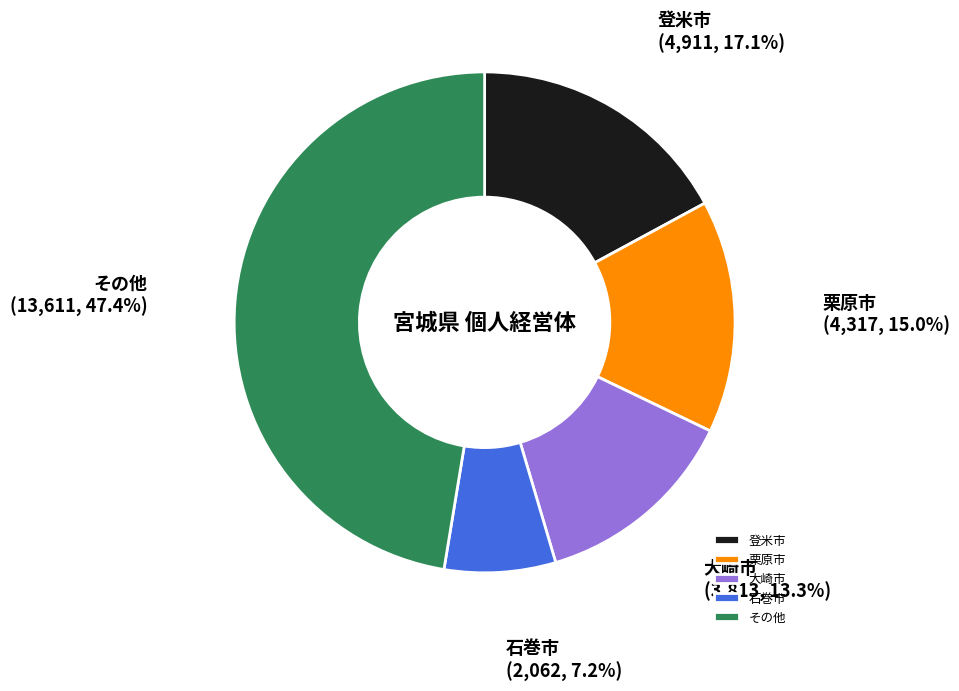

Which slice is the largest?

その他